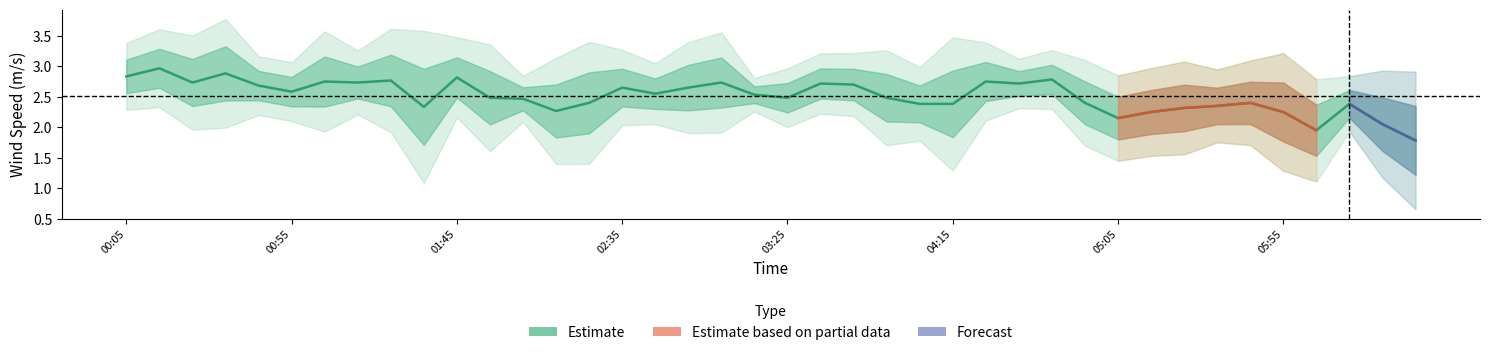

Does the chart have visible grid lines?

No